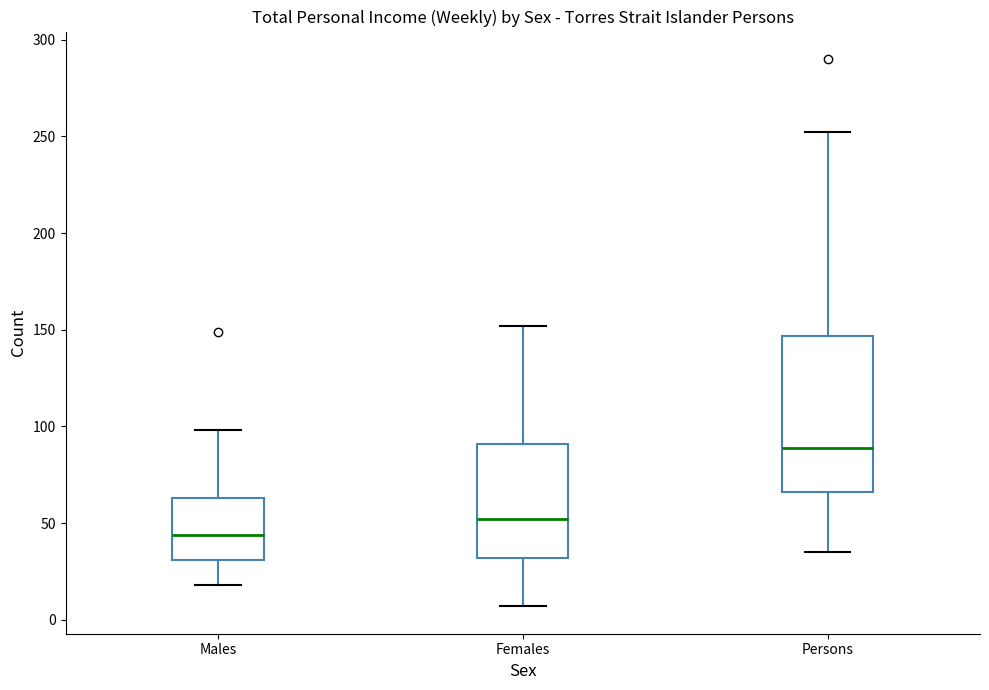

Which box has the highest median line?

Persons